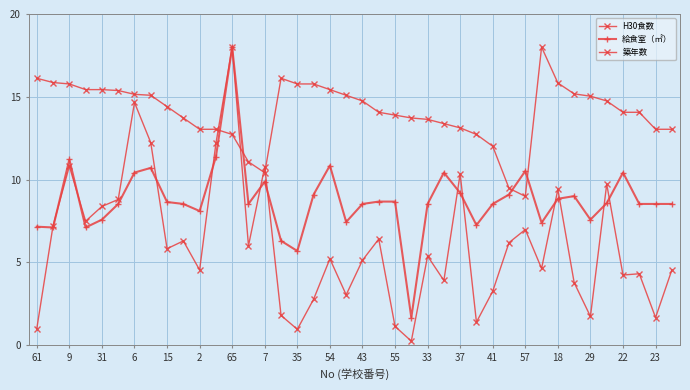

How many categories are shown in the chart?

40